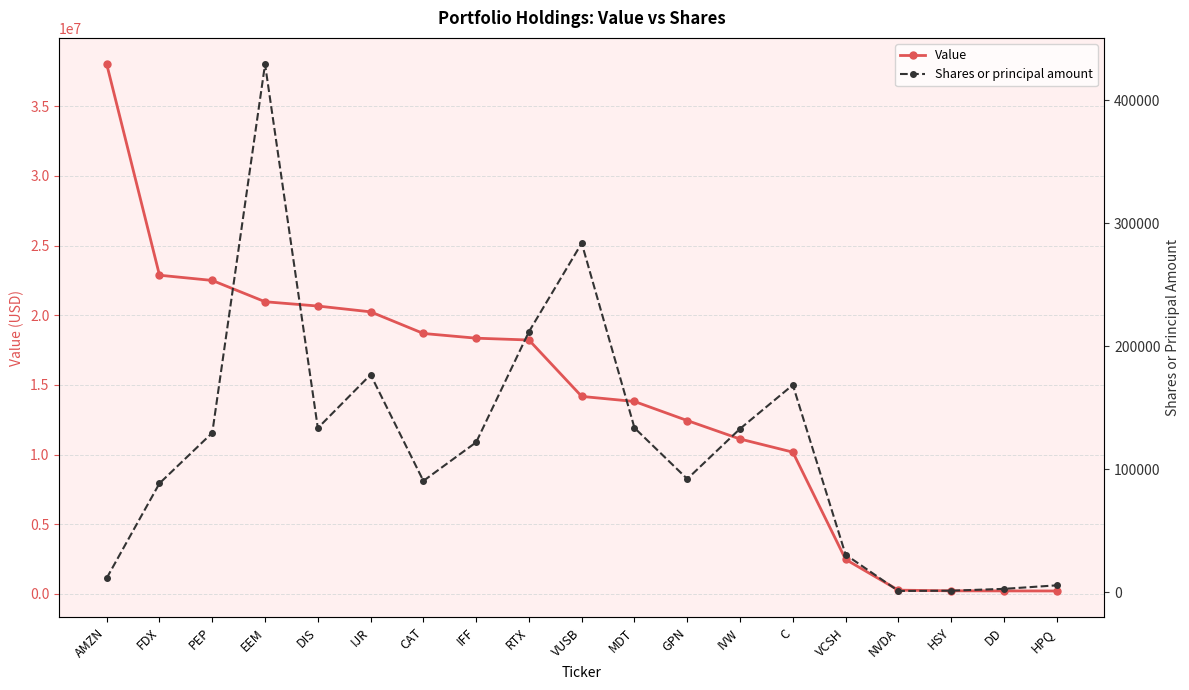

Between DD and VUSB, which is larger?

VUSB